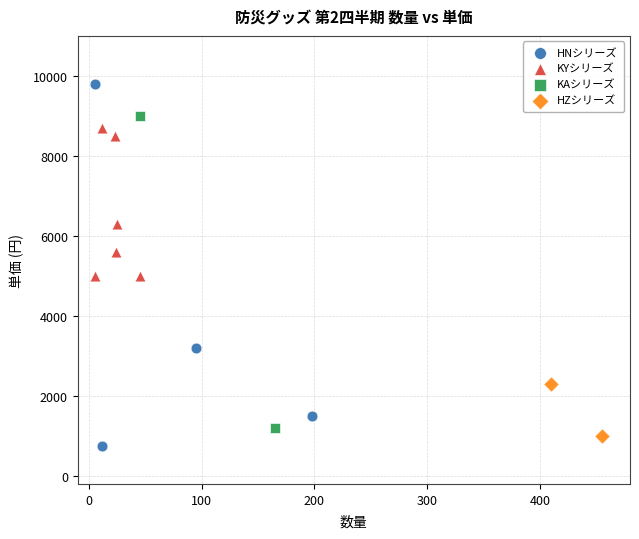

What are all the series names shown in the legend?

HNシリーズ, KYシリーズ, KAシリーズ, HZシリーズ